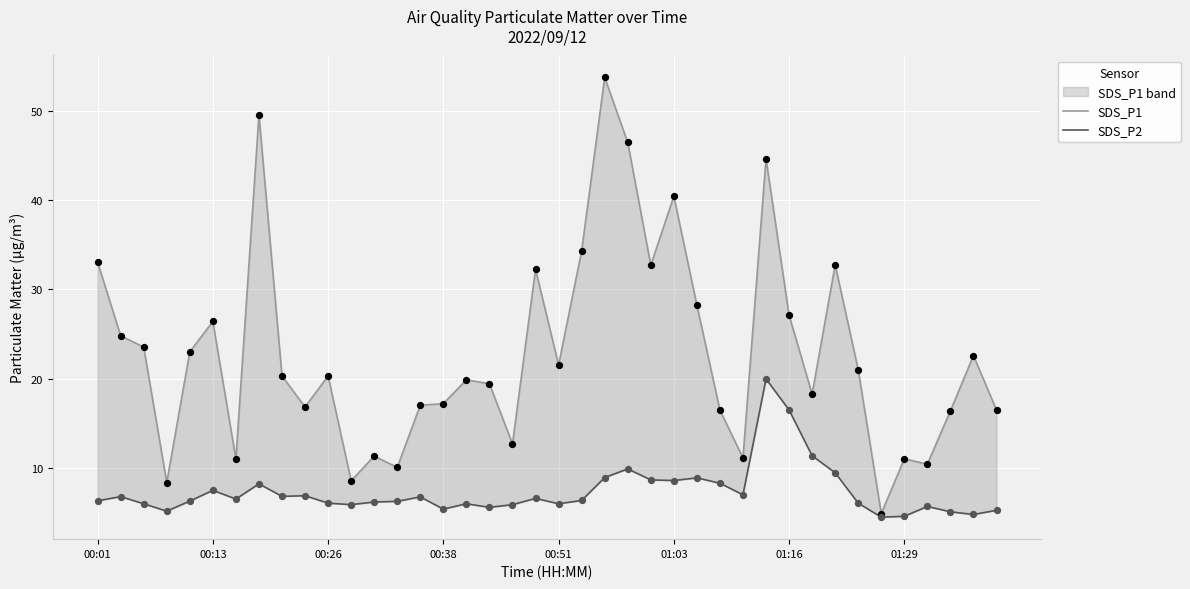

Which series has the largest total across all categories?

SDS_P1